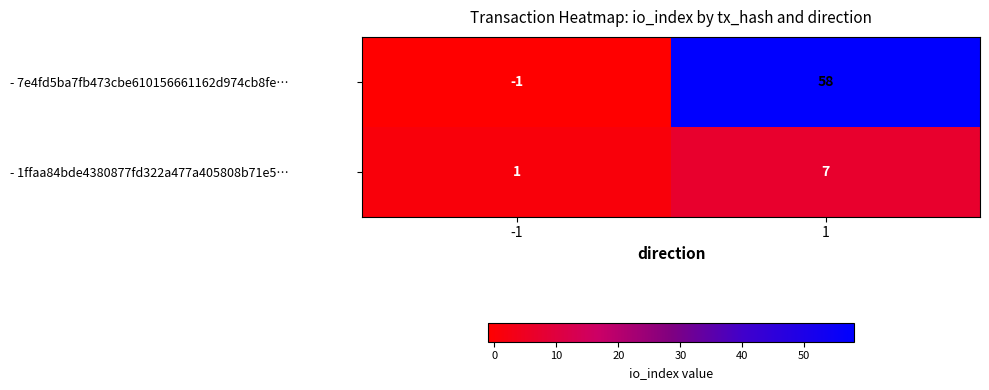

Which series changed the most between -1 and 1?

- 7e4fd5ba7fb473cbe610156661162d974cb8fe…